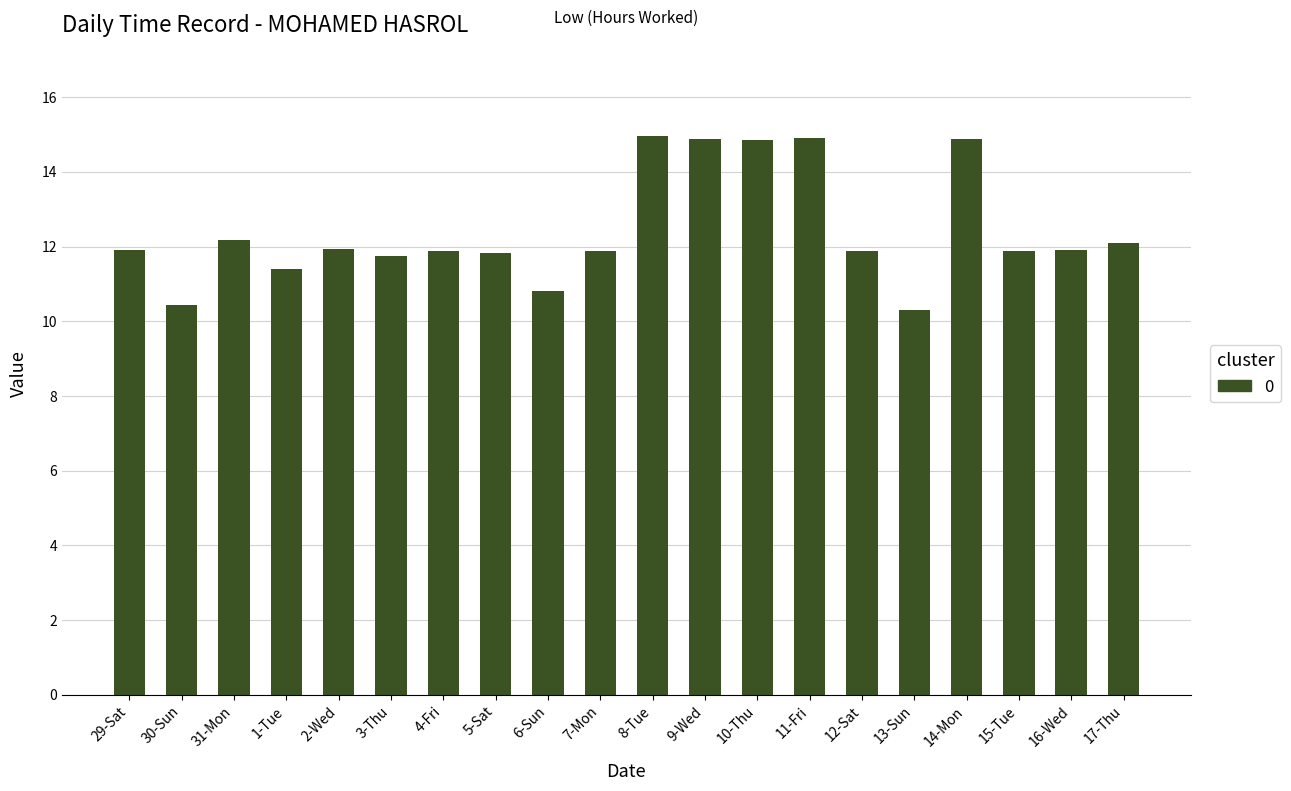

What is the difference between the second highest and second lowest values?

4.5